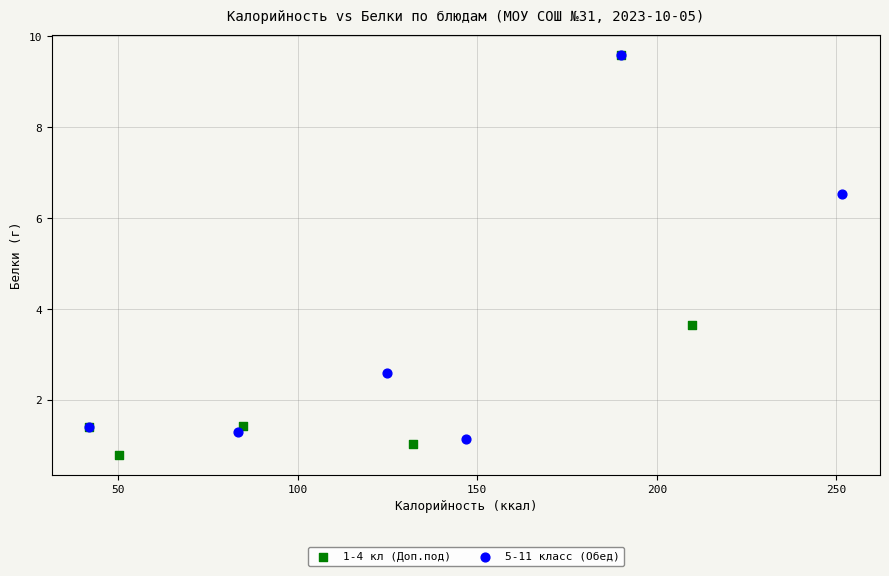

Which series has the widest spread of Y values?

1-4 кл (Доп.под)